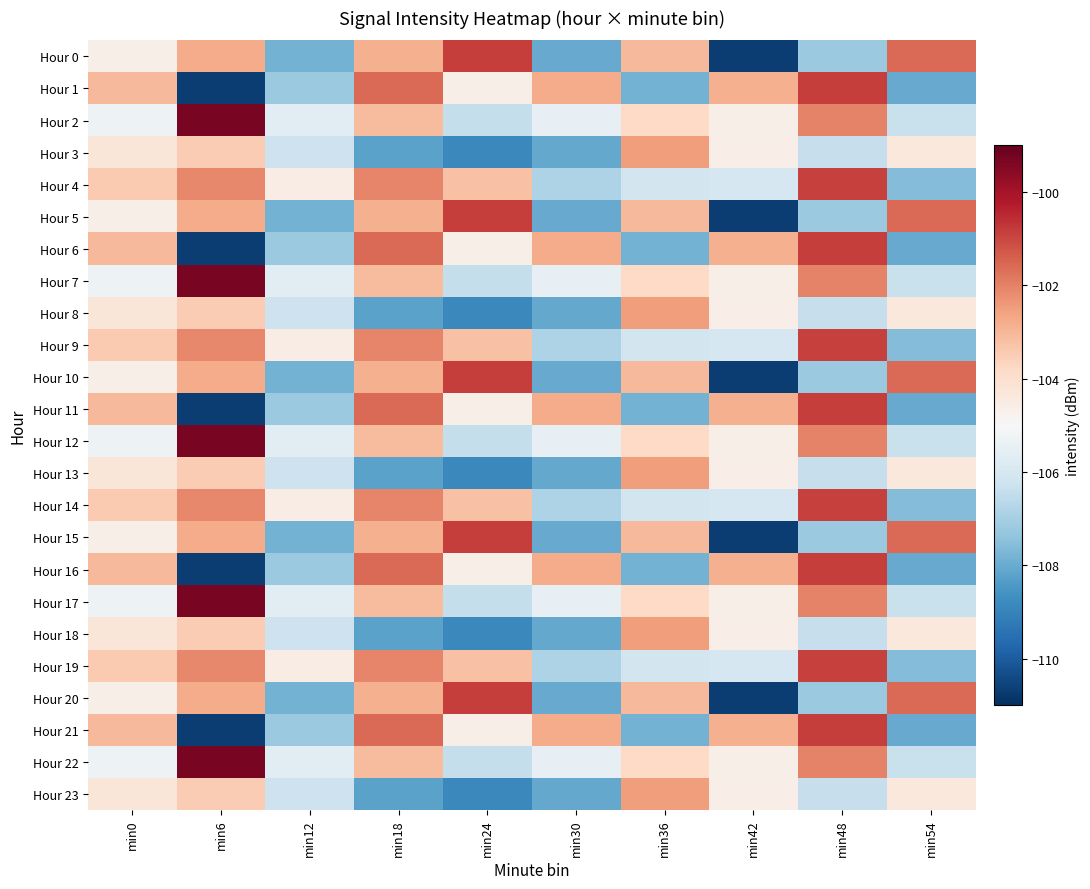

Which series changed the most between min24 and min42?

Hour 0